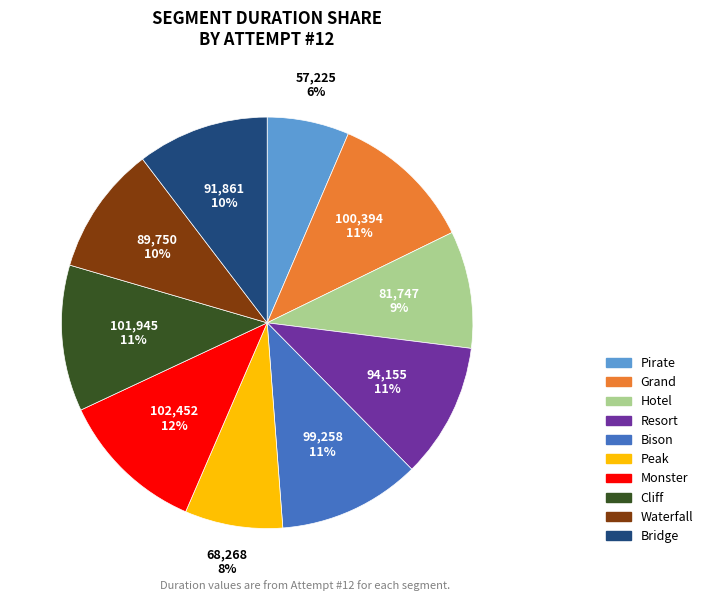

Which has a higher value, Pirate or Hotel?

Hotel